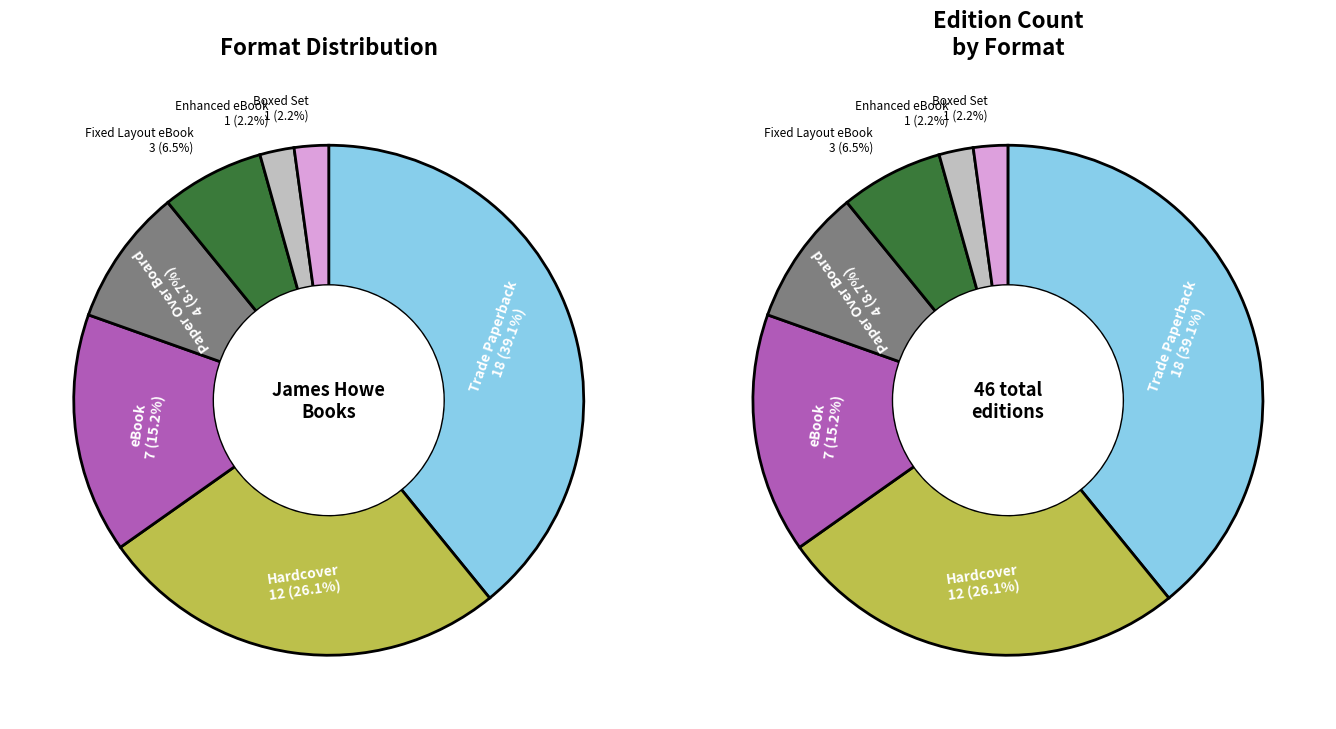

The Boxed Set slice represents 8% of the pie. True or false?

False